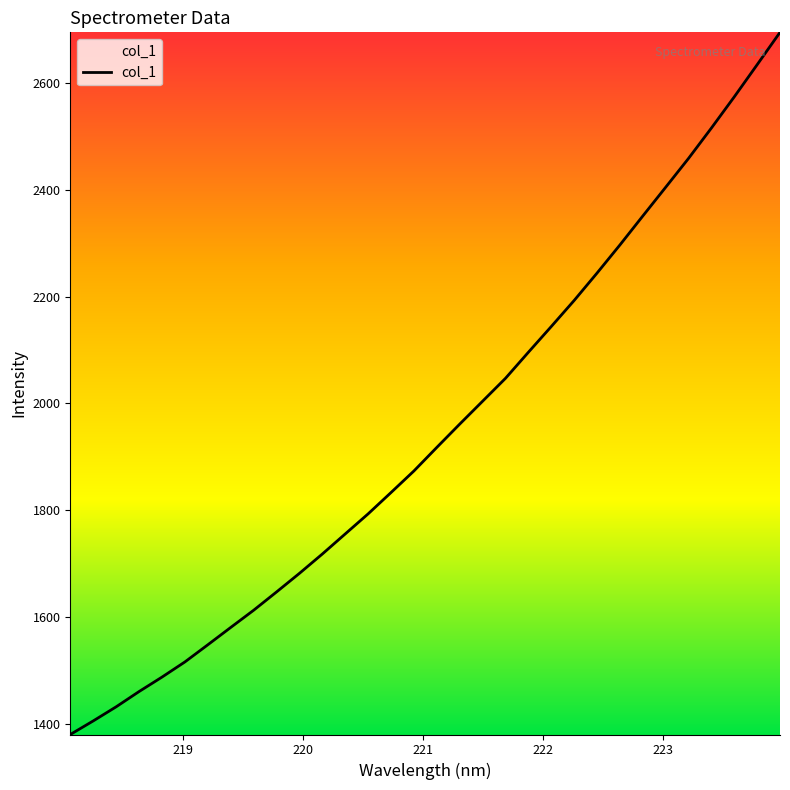

What is the maximum value shown in the chart?

2694.7